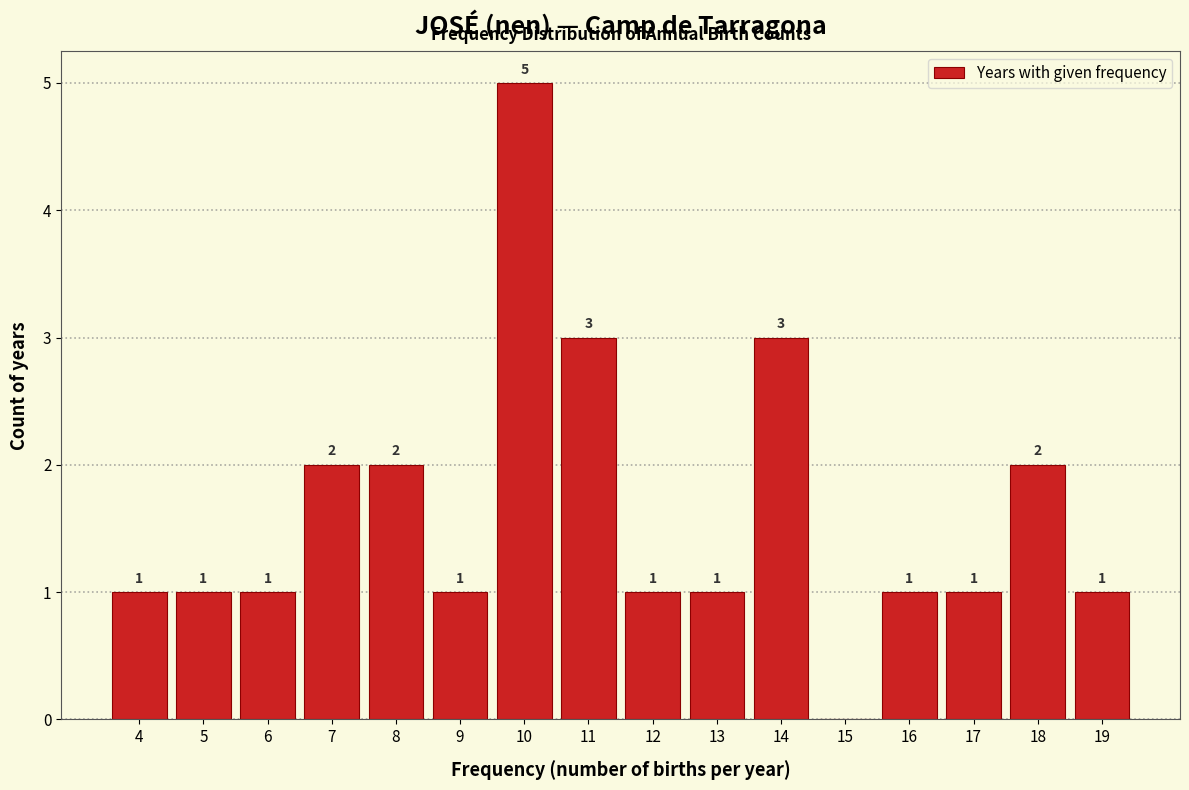

Over which range of the x-axis is the bar tallest?

9.5 to 10.5